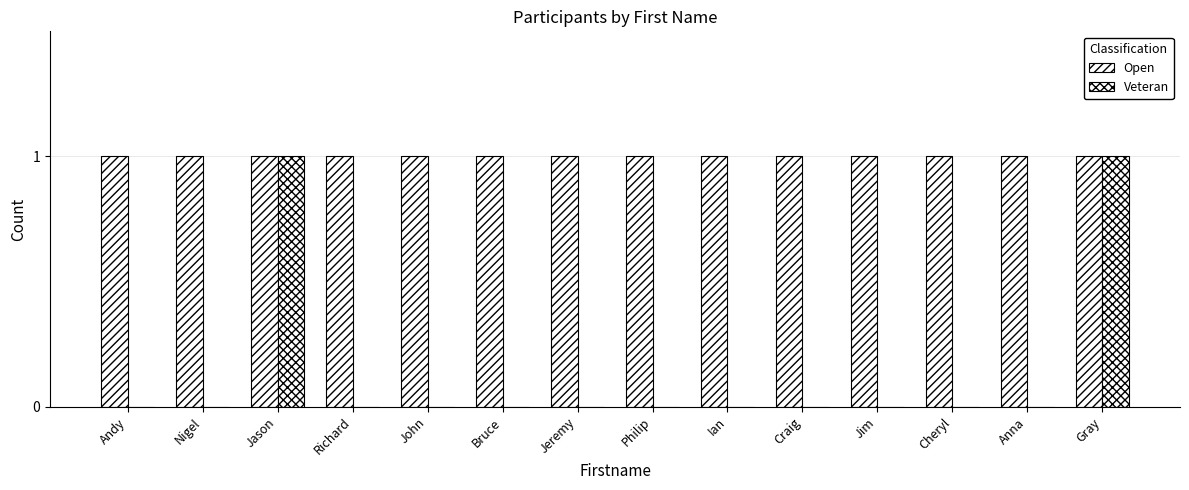

At which category does the chart reach its peak across all series?

Andy